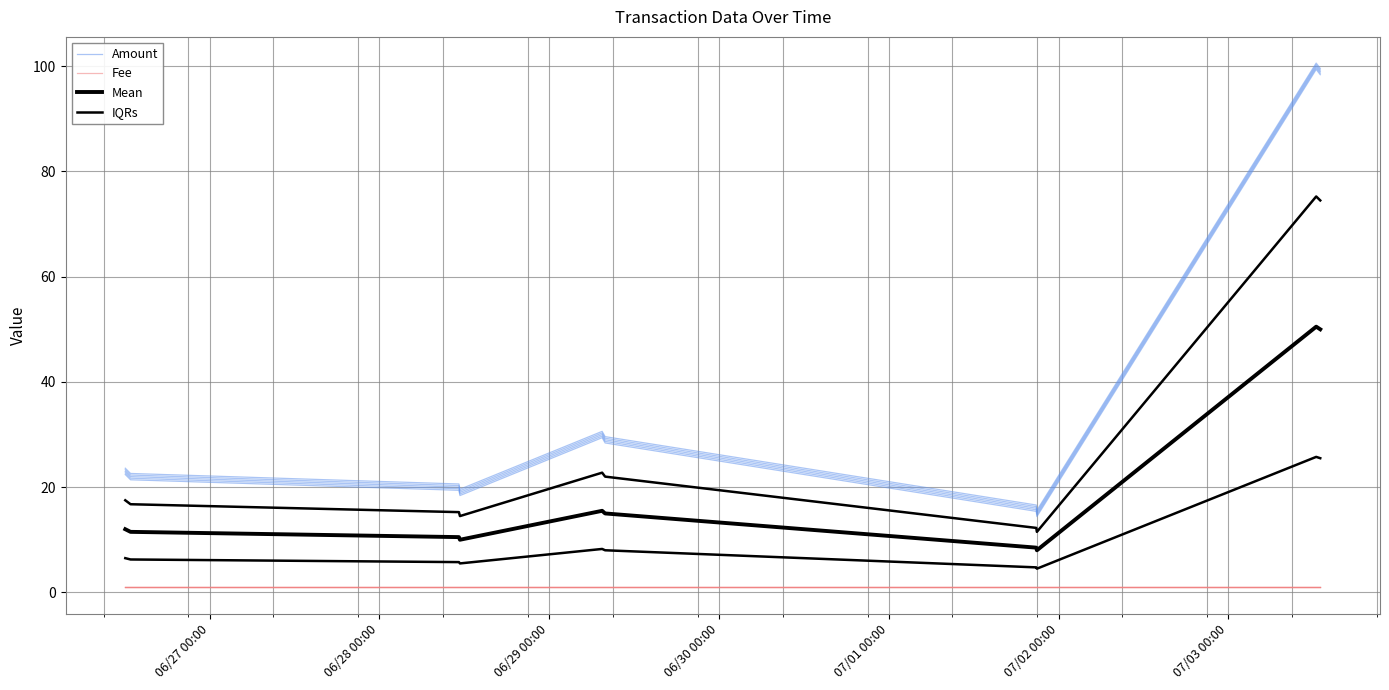

What value does the Fee series have at 07/01 00:00?

0.9